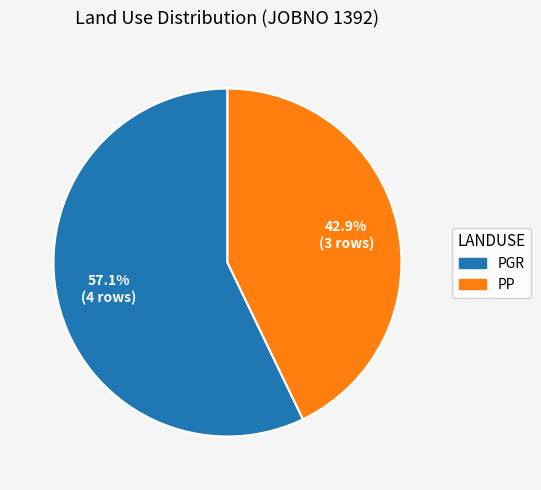

Which has a higher value, PGR or PP?

PGR